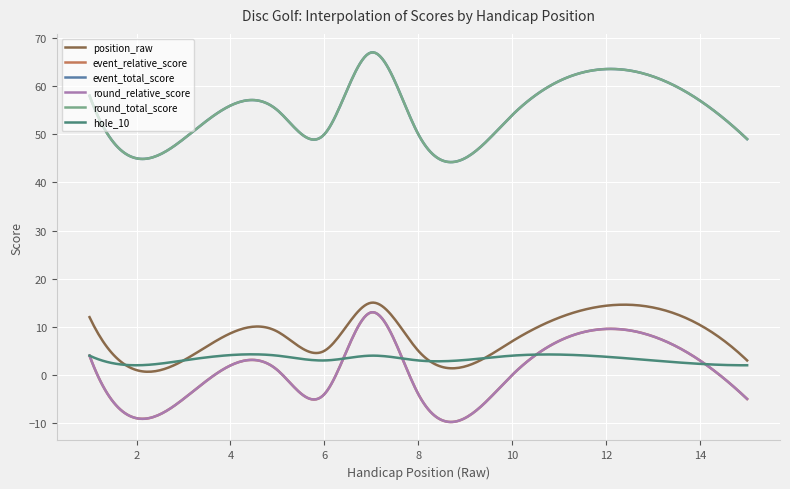

Does the chart display data point markers on the line(s)?

No